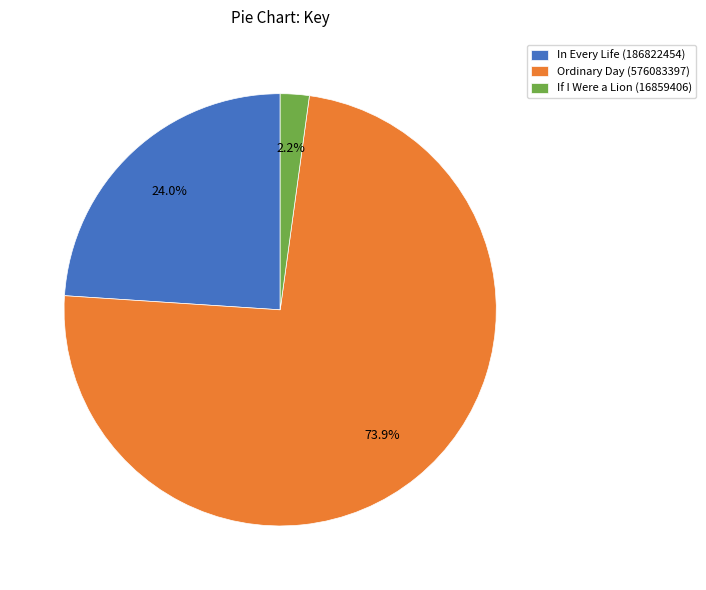

Is the sum of Ordinary Day (576083397) and In Every Life (186822454) greater than half?

Yes